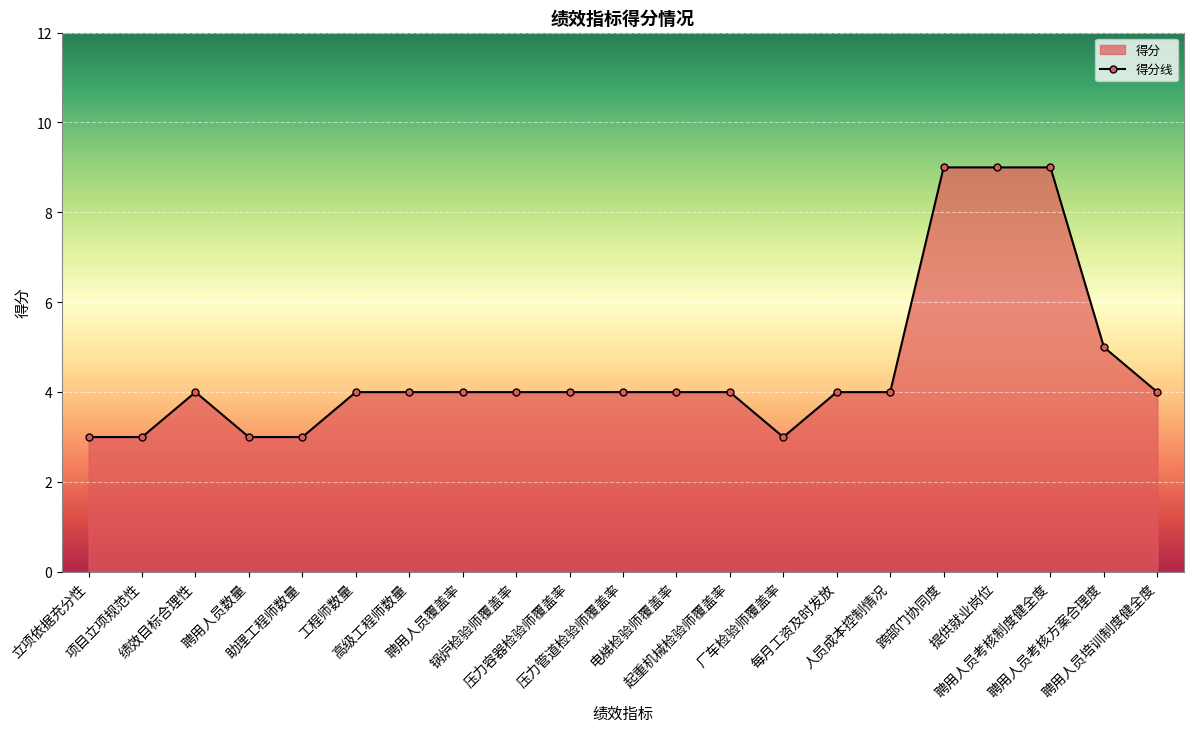

The value at 聘用人员培训制度健全度 is 3. True or false?

False